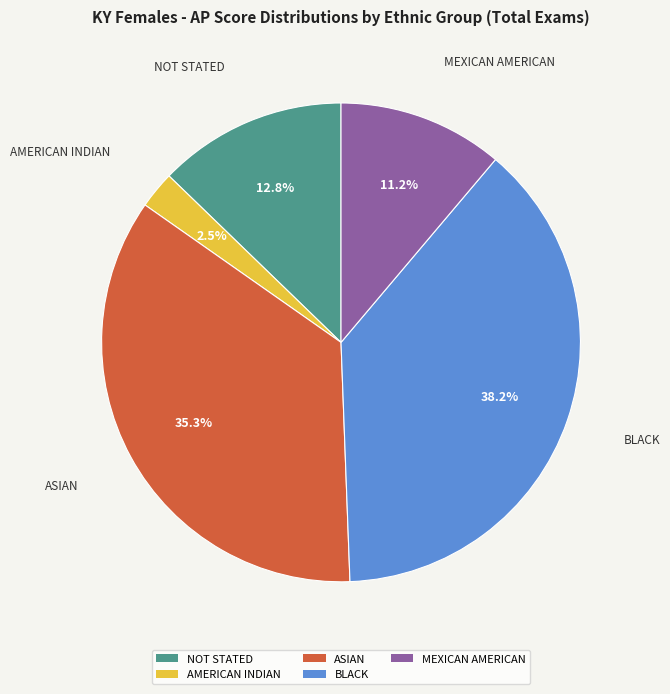

What is the total percentage of NOT STATED and AMERICAN INDIAN?

15.3%